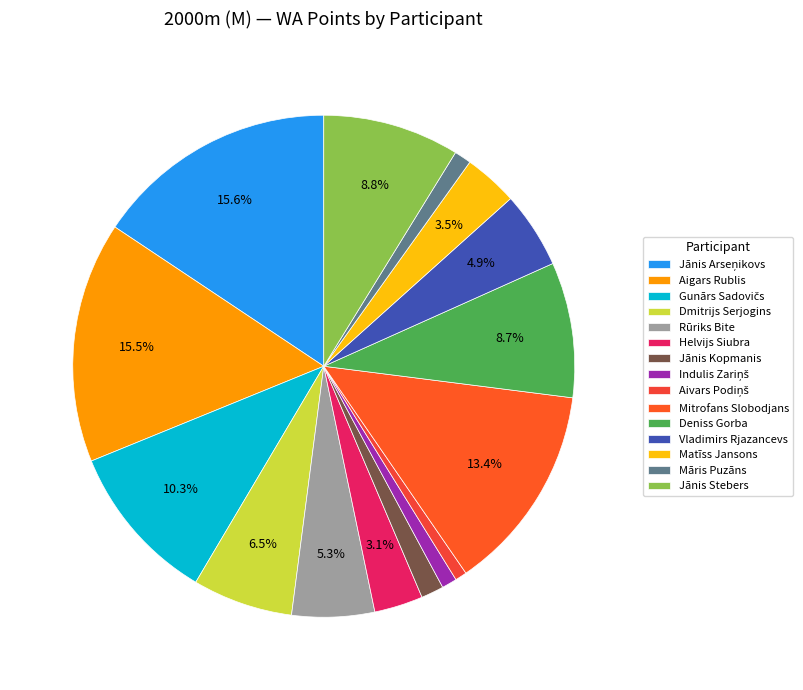

To the nearest percent, what portion does Deniss Gorba represent?

9%